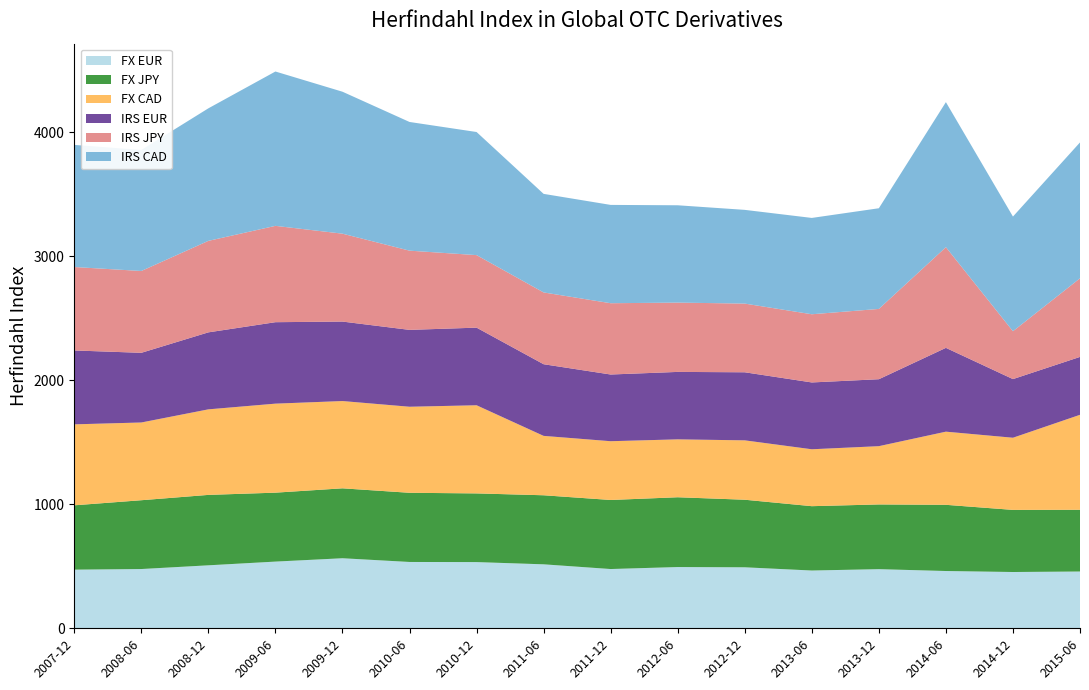

Reading left to right, extract all data points from this chart.

FX EUR: 2007-12=473	2008-06=478	2008-12=508	2009-06=538	2009-12=565	2010-06=535	2010-12=534	2011-06=516	2011-12=478	2012-06=494	2012-12=492	2013-06=466	2013-12=477	2014-06=462	2014-12=454	2015-06=458
FX JPY: 2007-12=519	2008-06=555	2008-12=568	2009-06=556	2009-12=564	2010-06=558	2010-12=554	2011-06=557	2011-12=557	2012-06=563	2012-12=545	2013-06=519	2013-12=522	2014-06=534	2014-12=501	2015-06=498
FX CAD: 2007-12=653	2008-06=627	2008-12=690	2009-06=718	2009-12=704	2010-06=694	2010-12=711	2011-06=479	2011-12=474	2012-06=467	2012-12=479	2013-06=459	2013-12=470	2014-06=590	2014-12=582	2015-06=766
IRS EUR: 2007-12=596	2008-06=562	2008-12=621	2009-06=657	2009-12=641	2010-06=620	2010-12=626	2011-06=578	2011-12=538	2012-06=544	2012-12=549	2013-06=539	2013-12=540	2014-06=676	2014-12=473	2015-06=467
IRS JPY: 2007-12=673	2008-06=660	2008-12=738	2009-06=777	2009-12=709	2010-06=639	2010-12=585	2011-06=579	2011-12=575	2012-06=559	2012-12=554	2013-06=550	2013-12=567	2014-06=812	2014-12=386	2015-06=634
IRS CAD: 2007-12=985	2008-06=976	2008-12=1069	2009-06=1245	2009-12=1145	2010-06=1038	2010-12=993	2011-06=795	2011-12=793	2012-06=785	2012-12=756	2013-06=777	2013-12=812	2014-06=1170	2014-12=925	2015-06=1096